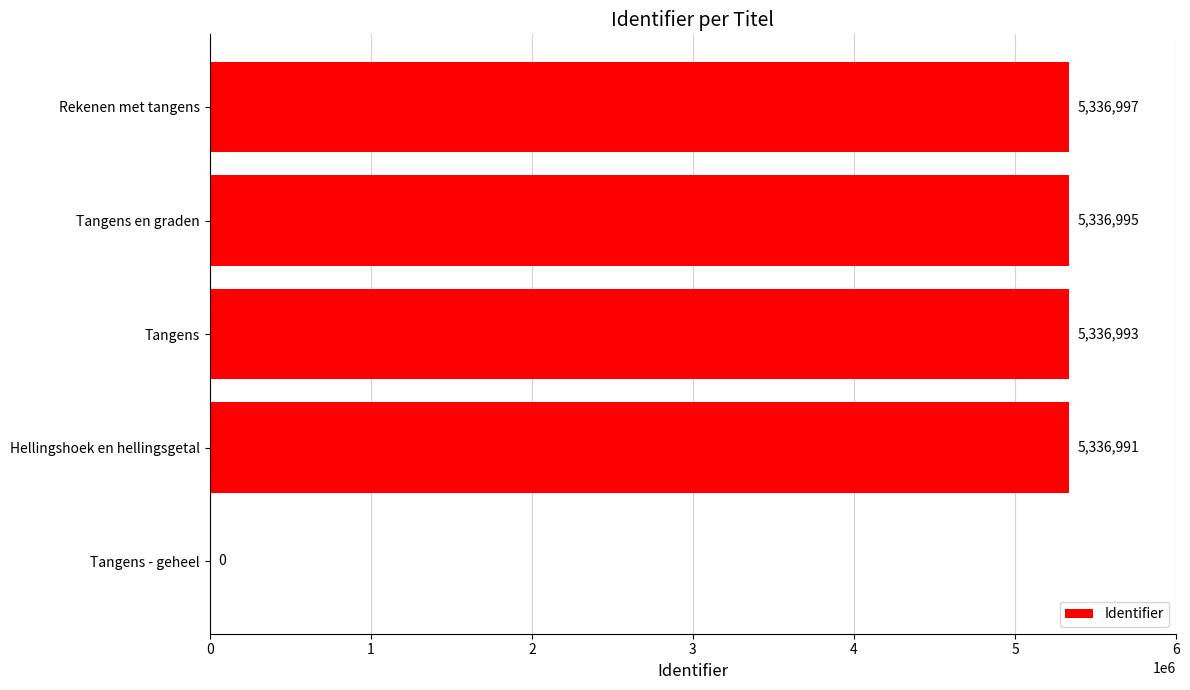

Reading bottom to top, list all the values displayed in this chart.

Tangens - geheel=0	Hellingshoek en hellingsgetal=5336991	Tangens=5336993	Tangens en graden=5336995	Rekenen met tangens=5336997